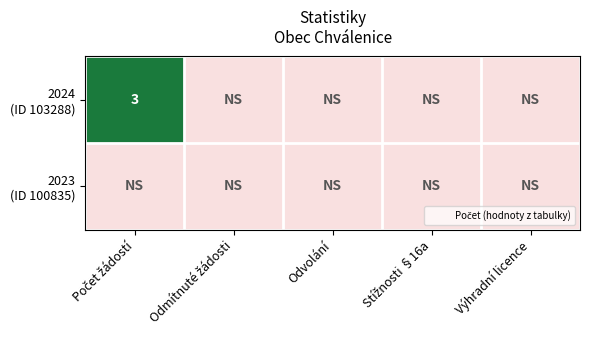

Which has a higher value, Odmítnuté žádosti or Počet žádostí?

Počet žádostí